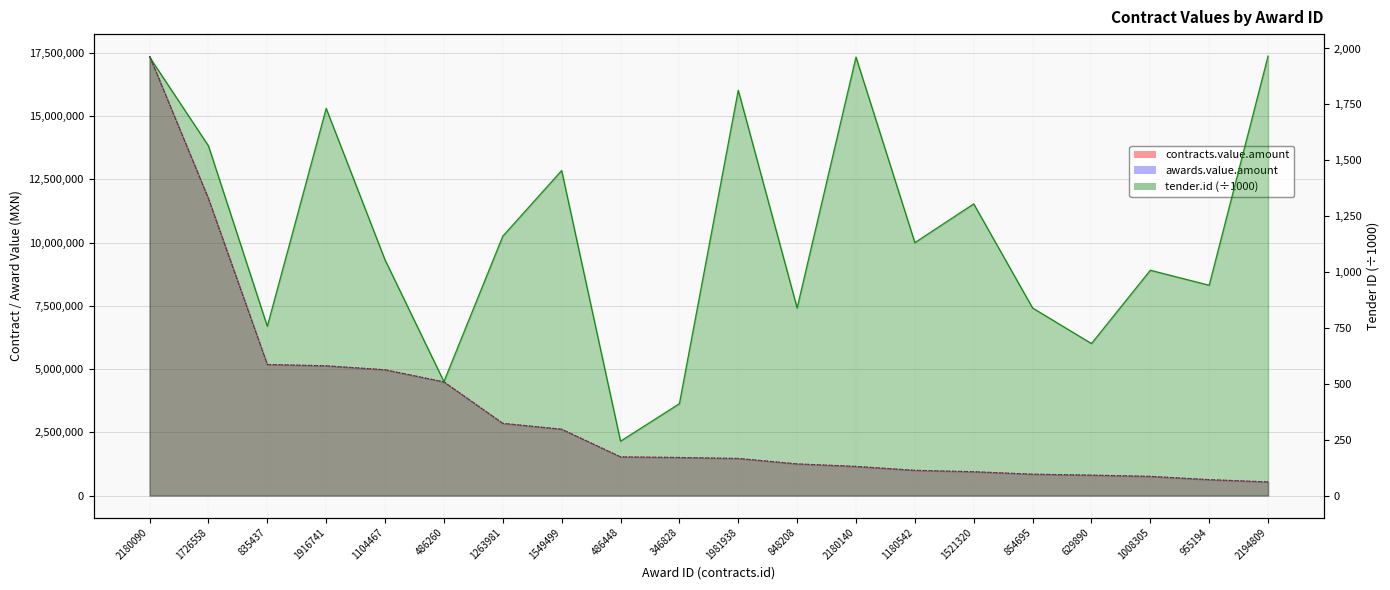

What is the sum of all contracts.value.amount values?

66806802.2